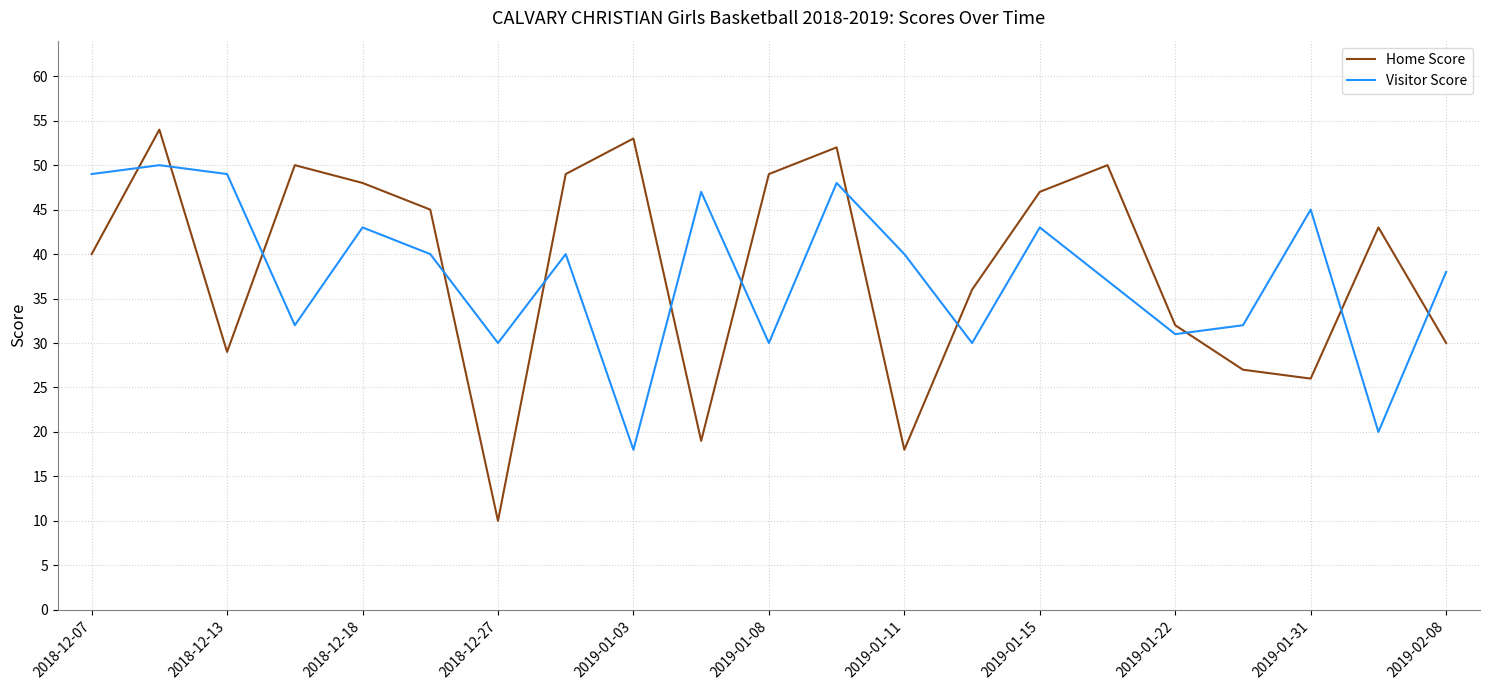

Which series has the largest range (max minus min)?

Home Score